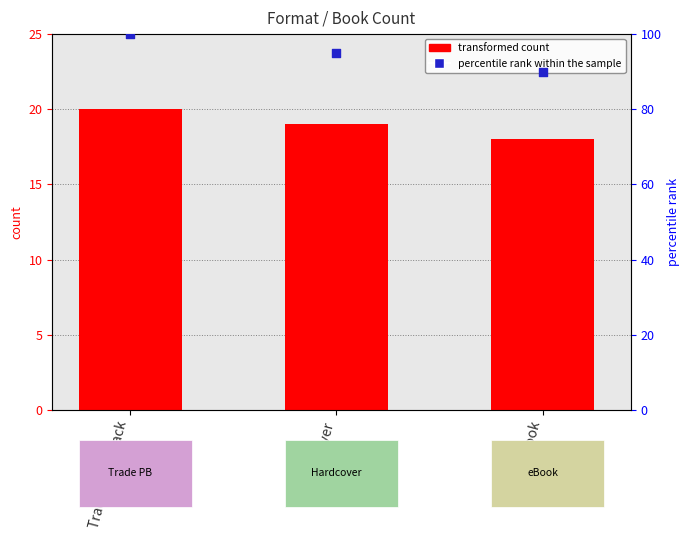

At how many categories does at least one series exceed 78?

3